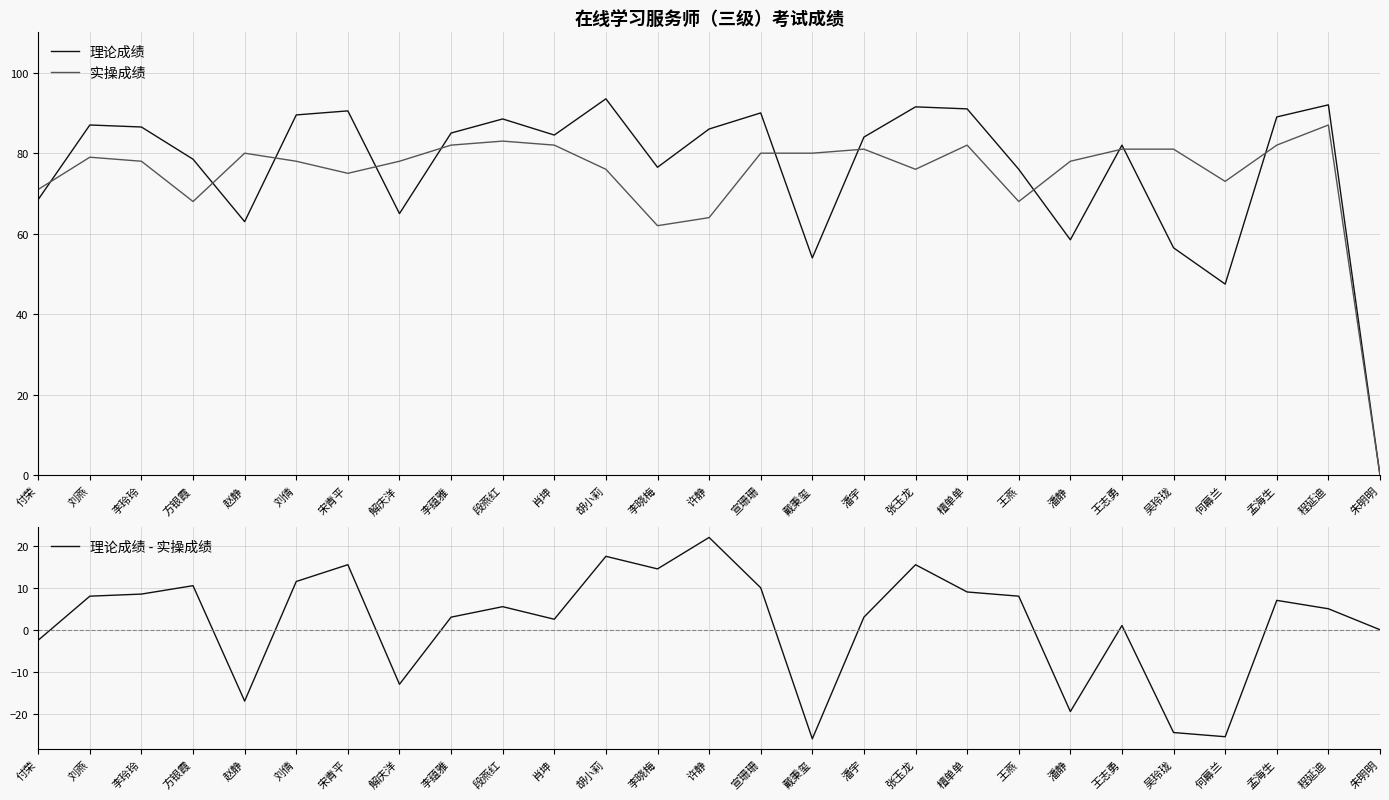

At which label does 理论成绩 reach its peak?

胡小莉